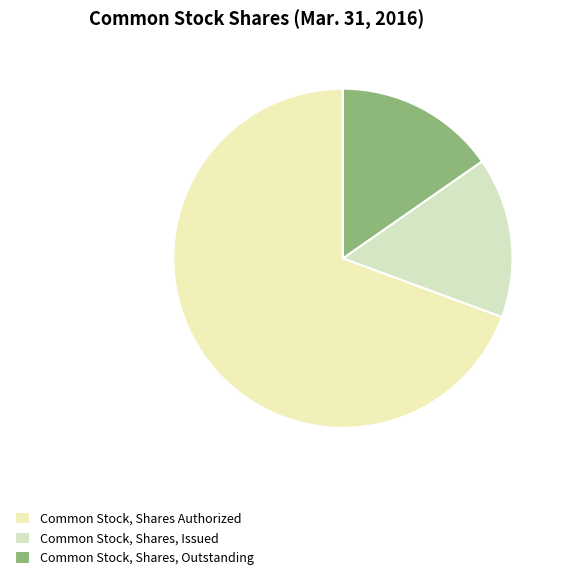

Is there a majority slice in this chart?

Yes